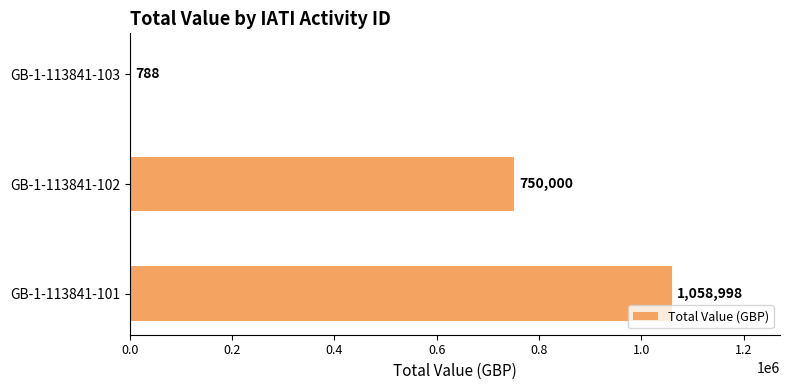

What is the sum of all values?

1809786